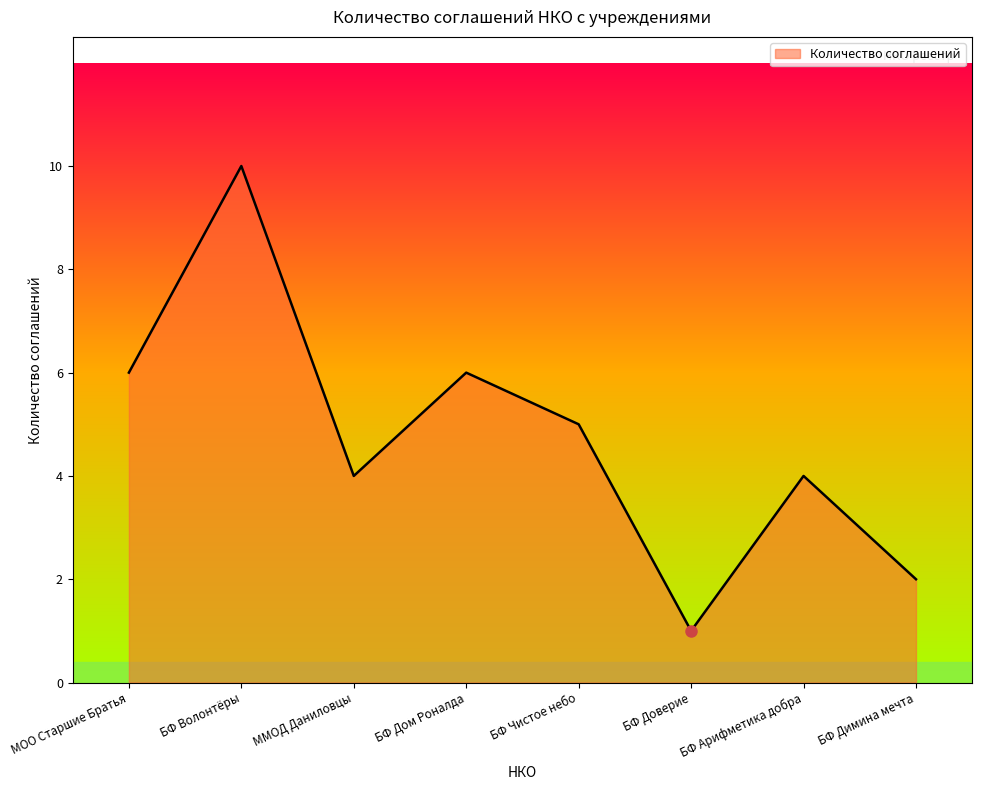

The value at МОО Старшие Братья is 9. True or false?

False